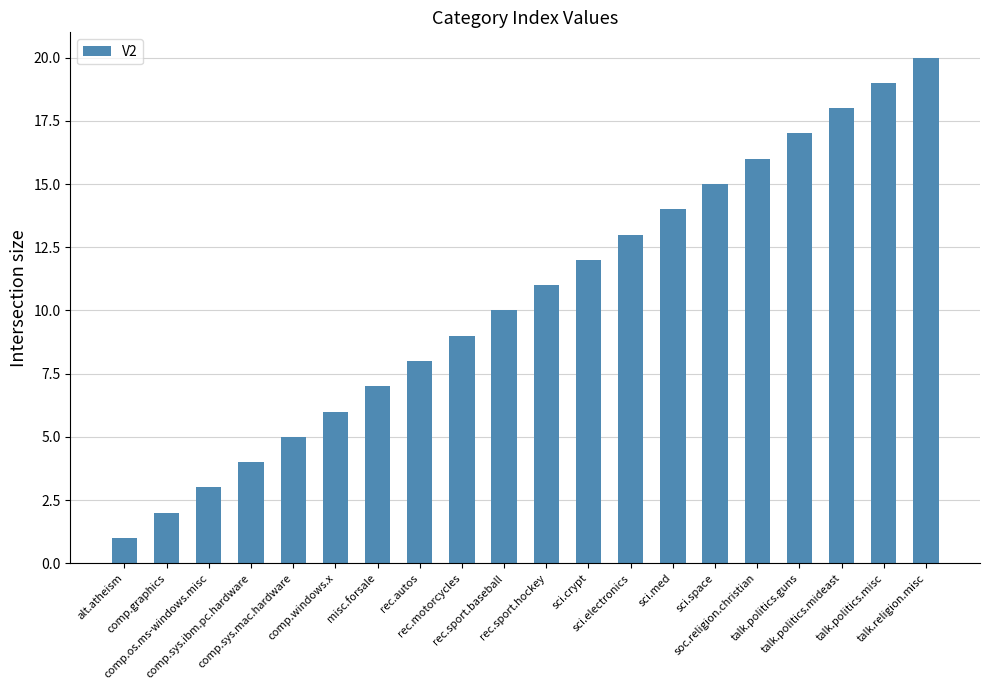

What is the difference between the second highest and minimum values?

18